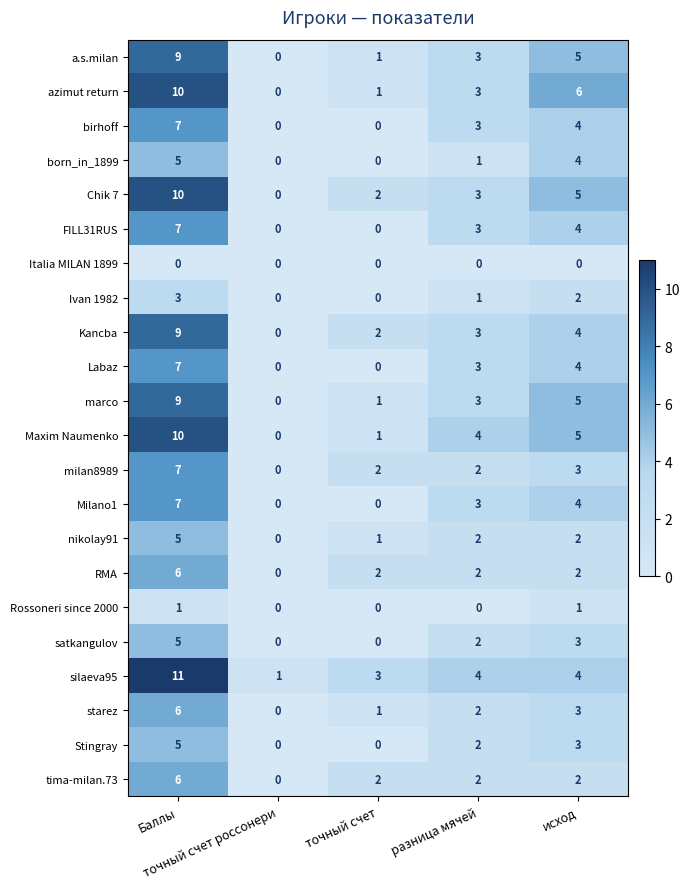

At which category does the chart reach its peak across all series?

Баллы